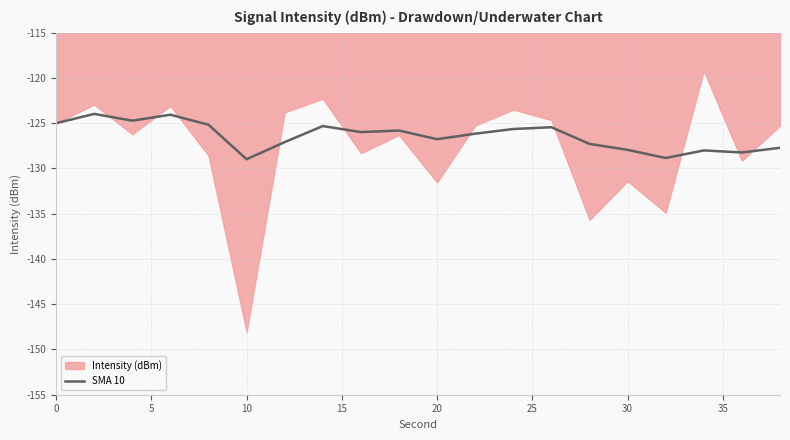

Is it true that SMA 10 equals -176.3 at 30?

False